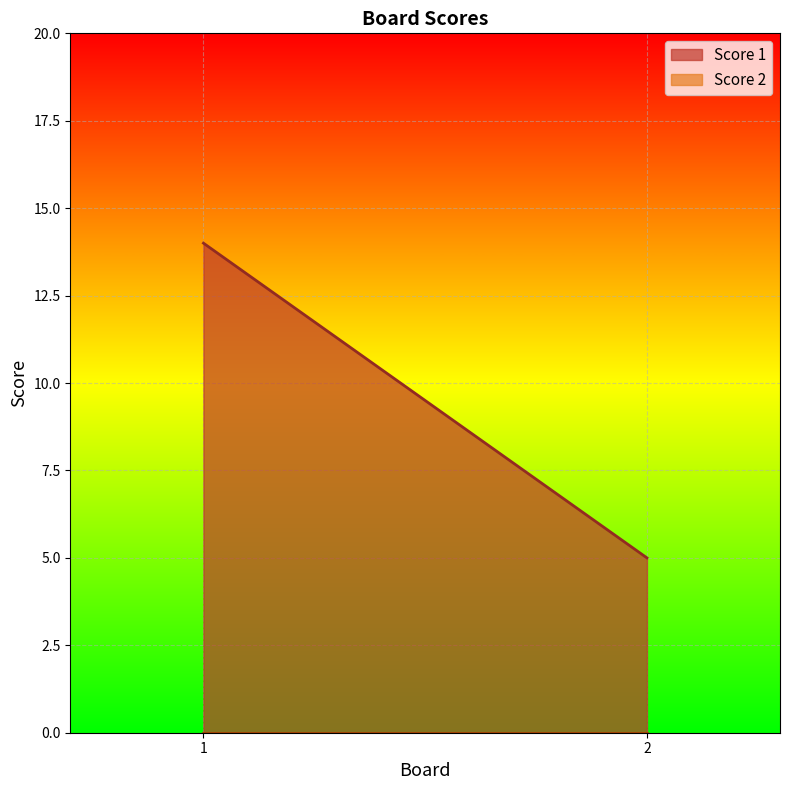

Reading left to right, list all the values displayed in this chart.

Score 1: 1=14	2=5
Score 2: 1=0	2=0